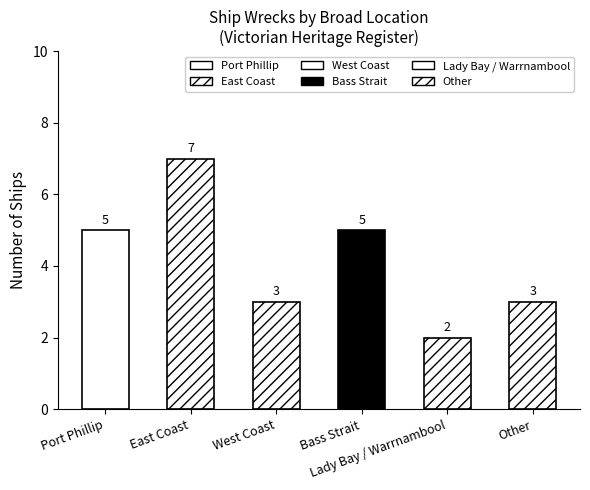

What is the change in value from East Coast to Lady Bay / Warrnambool?

-5